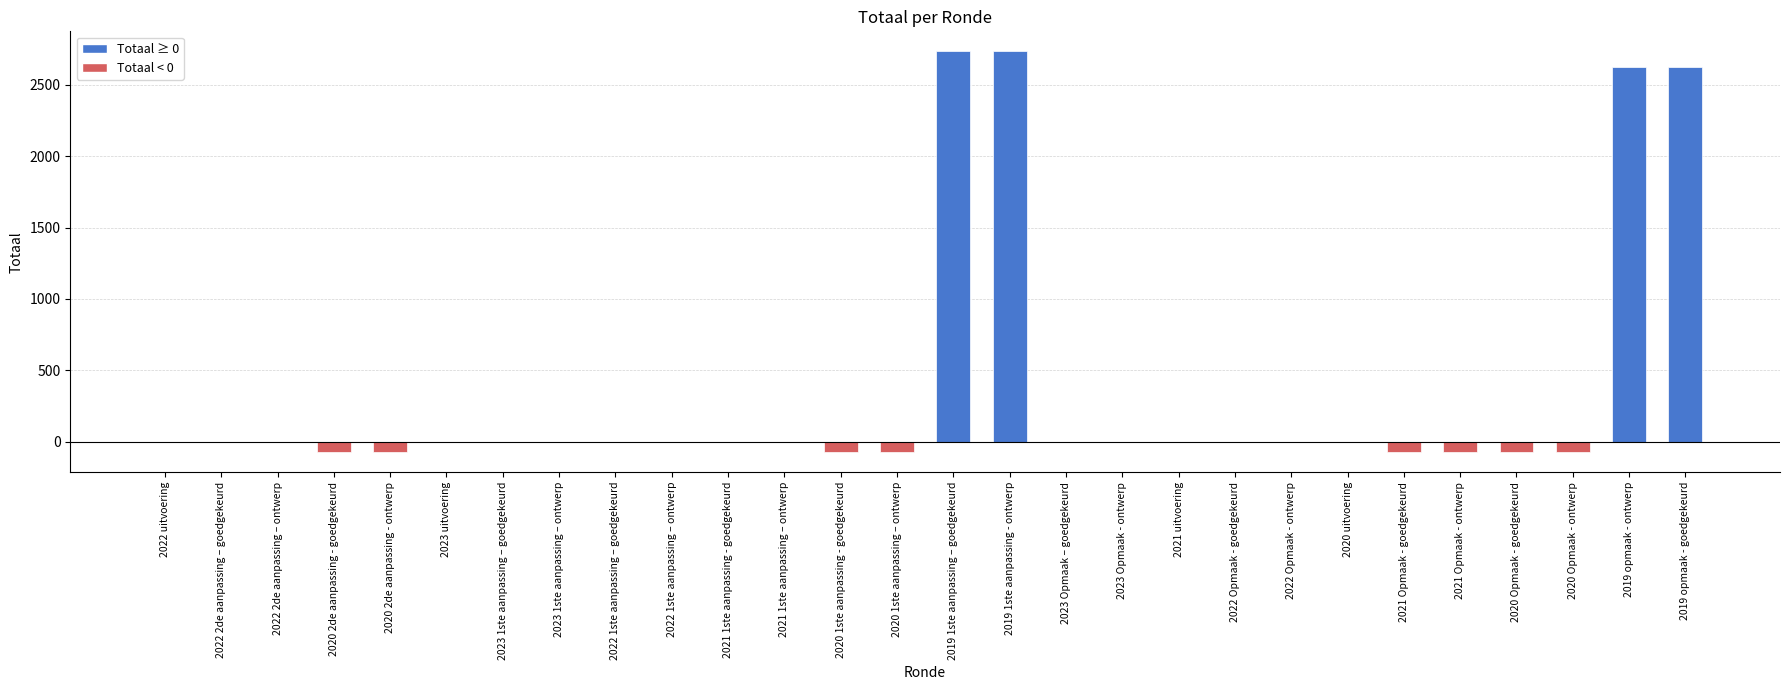

Is it true that the value at 2022 1ste aanpassing – goedgekeurd is -905?

False